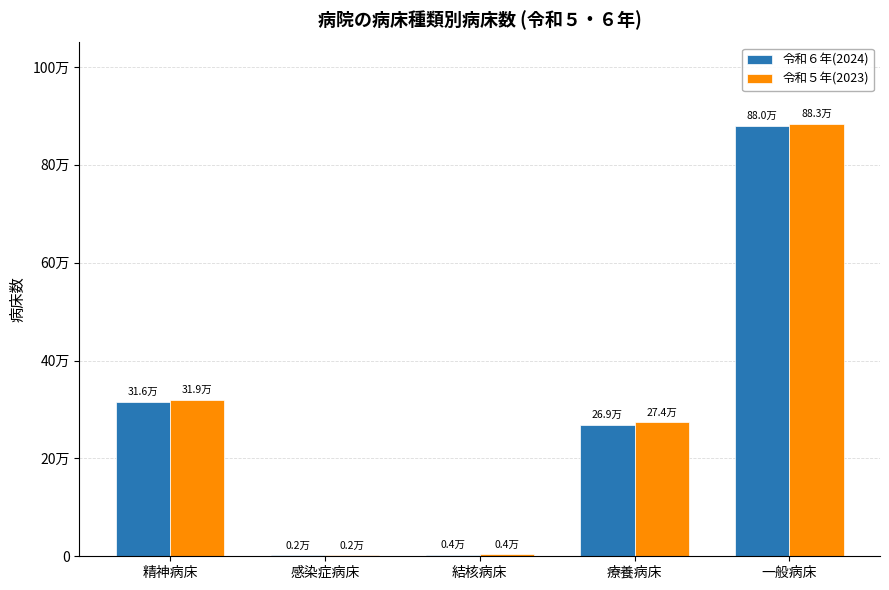

Read the 令和５年(2023) value at 一般病床.

882862